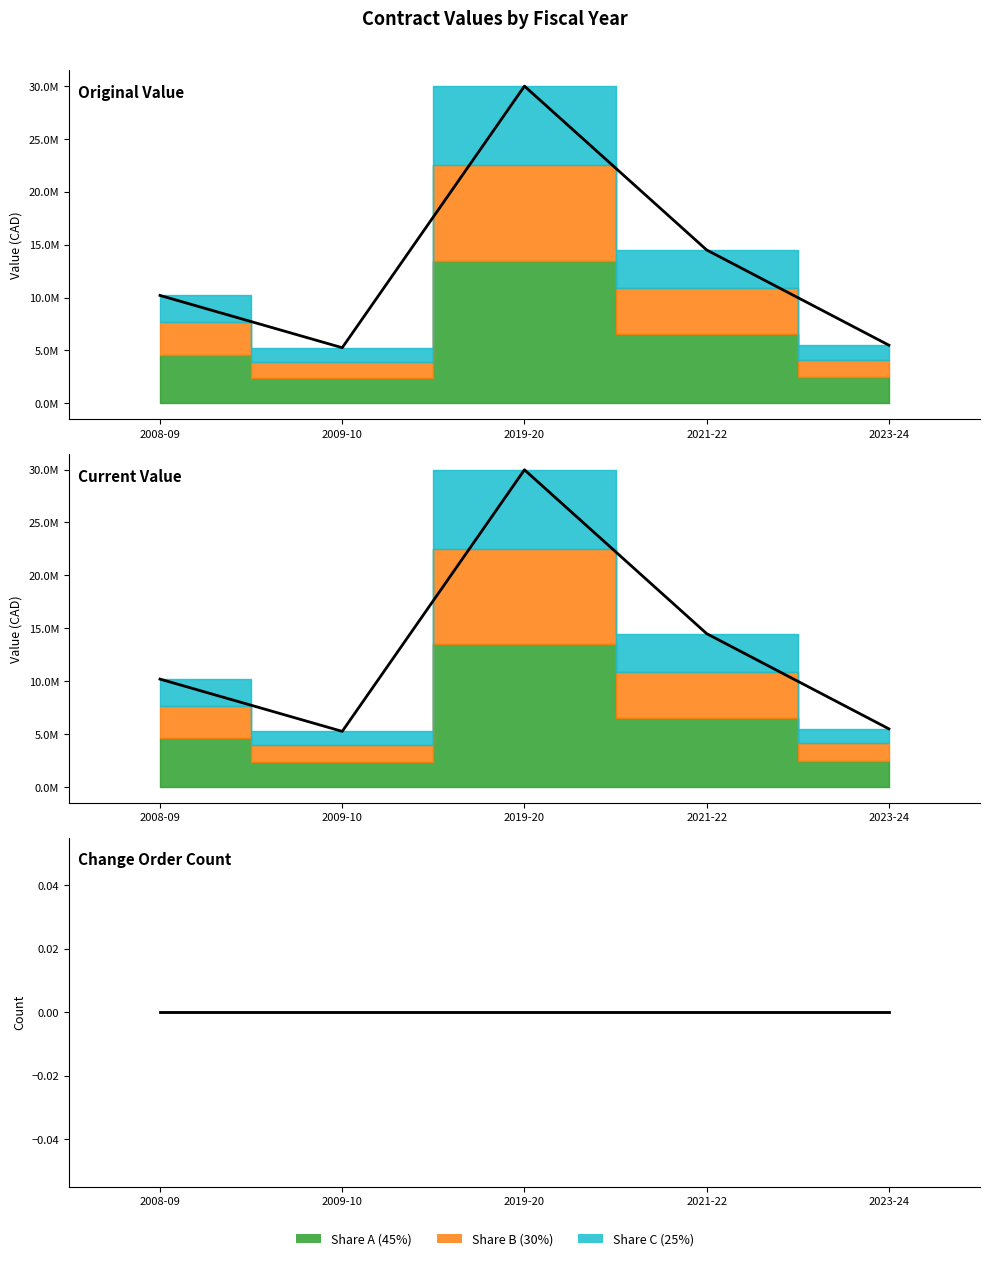

How many categories are shown in the chart?

5